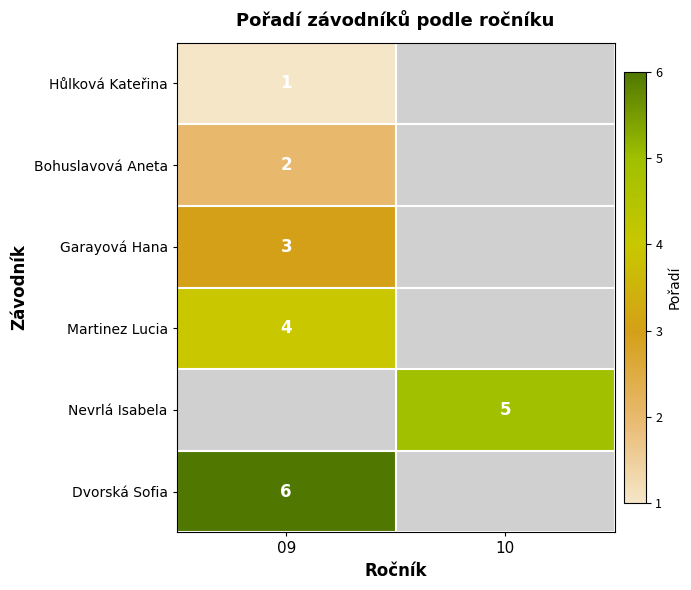

Which category has the highest value across all series?

09